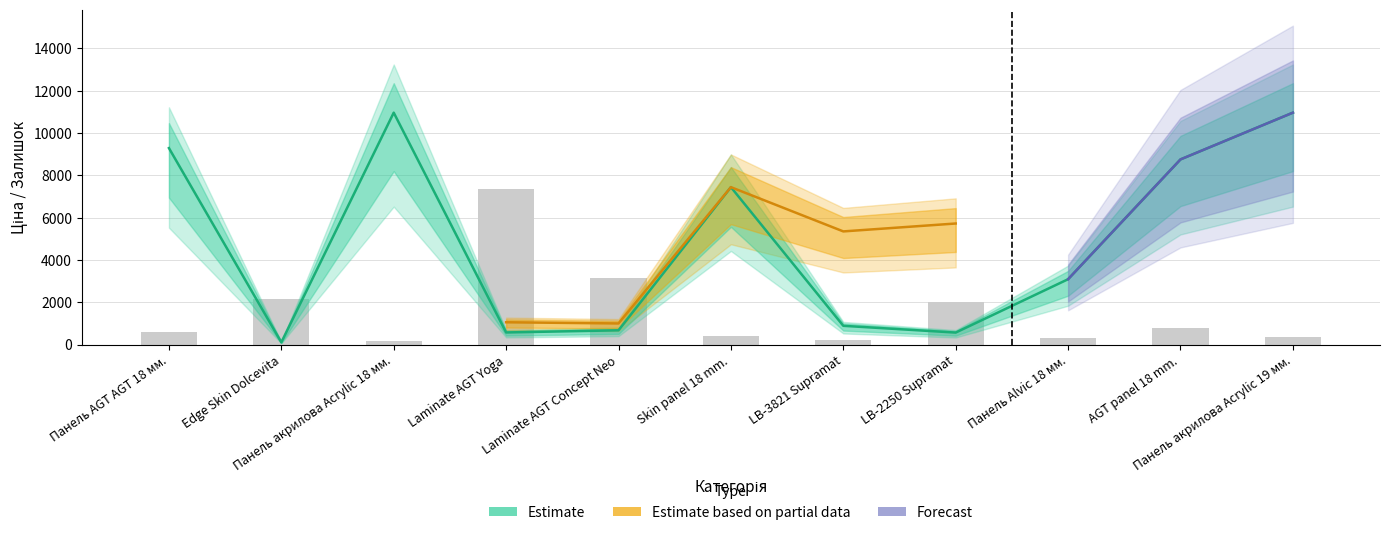

Reading left to right, extract all data points from this chart.

Ціна: 9290.5	111.8	10964.4	578.1	679.8	7444.6	892.2	572.7	3094.7	8755.5	10964.4
Залишок: 590.0	2180.0	170.0	7360.0	3170.0	400.0	240.0	2040.0	310.0	810.0	380.0